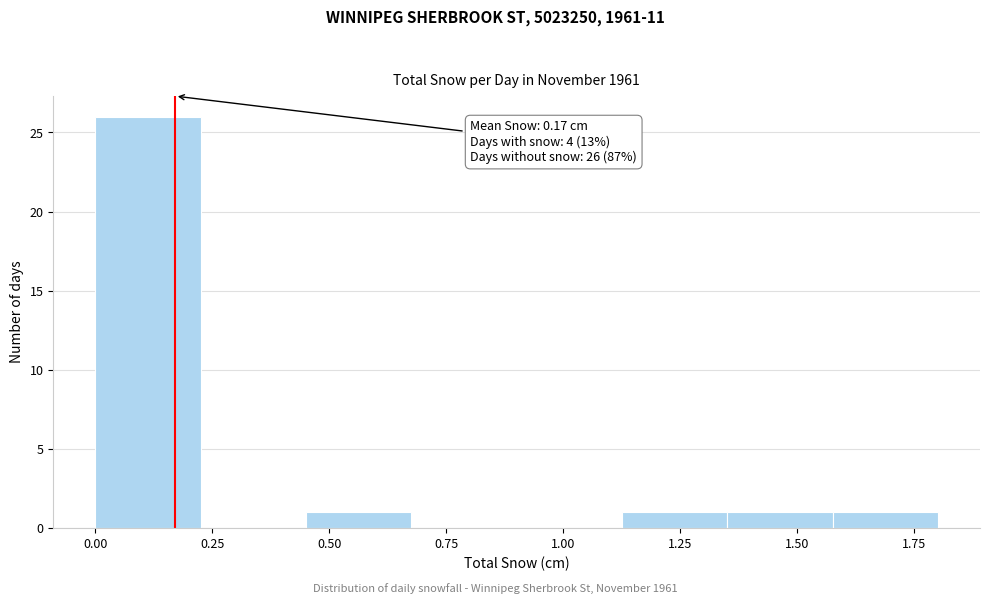

Which range on the x-axis has the tallest bar?

0.000 to 0.225